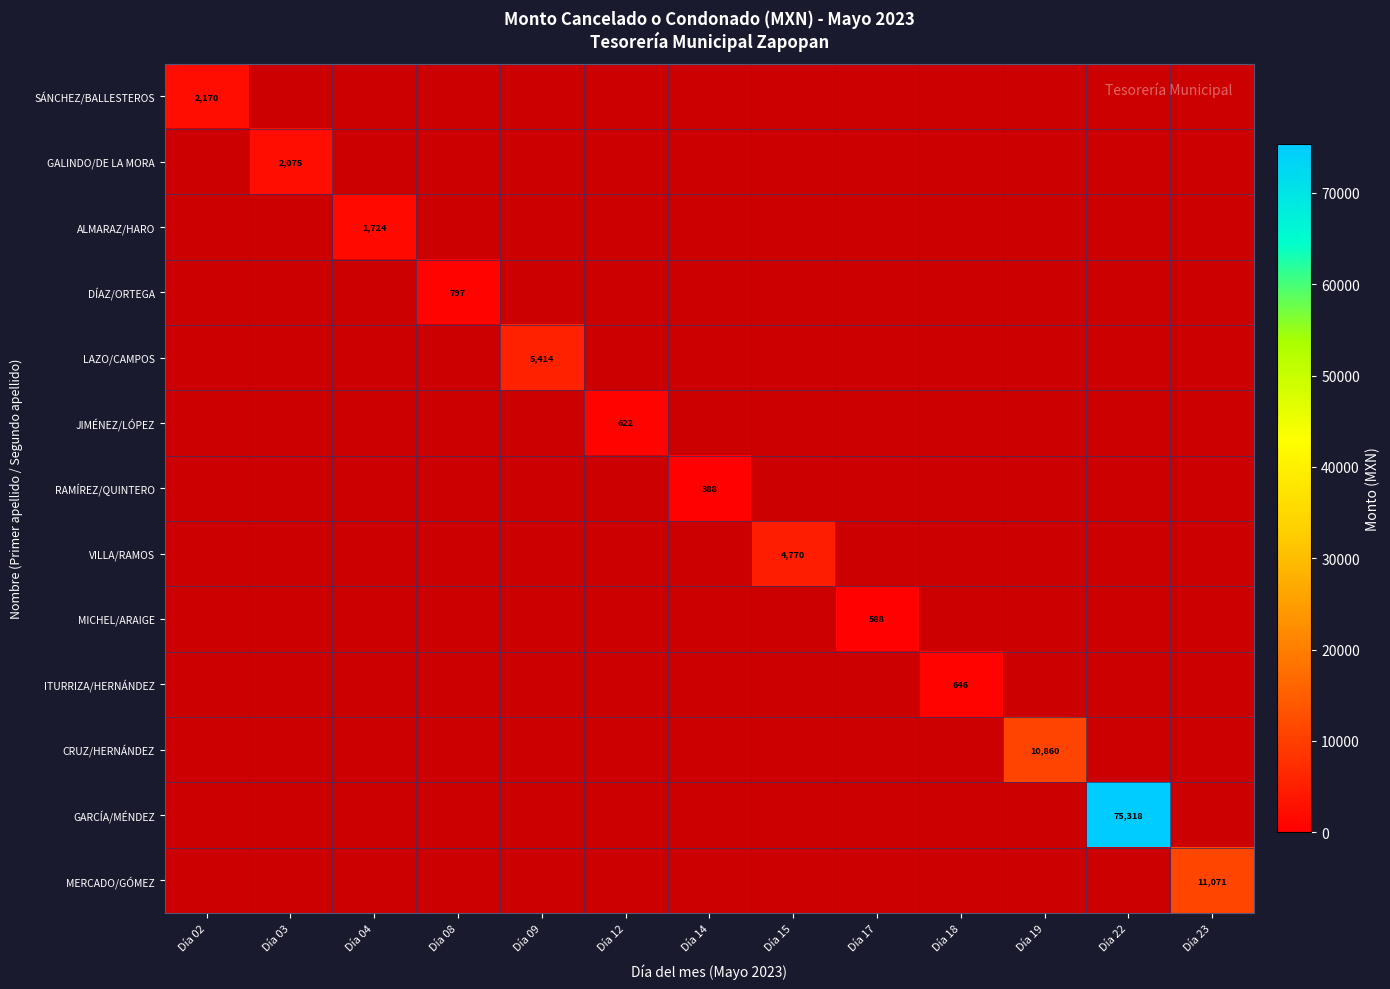

At how many categories does at least one series exceed 46727?

1